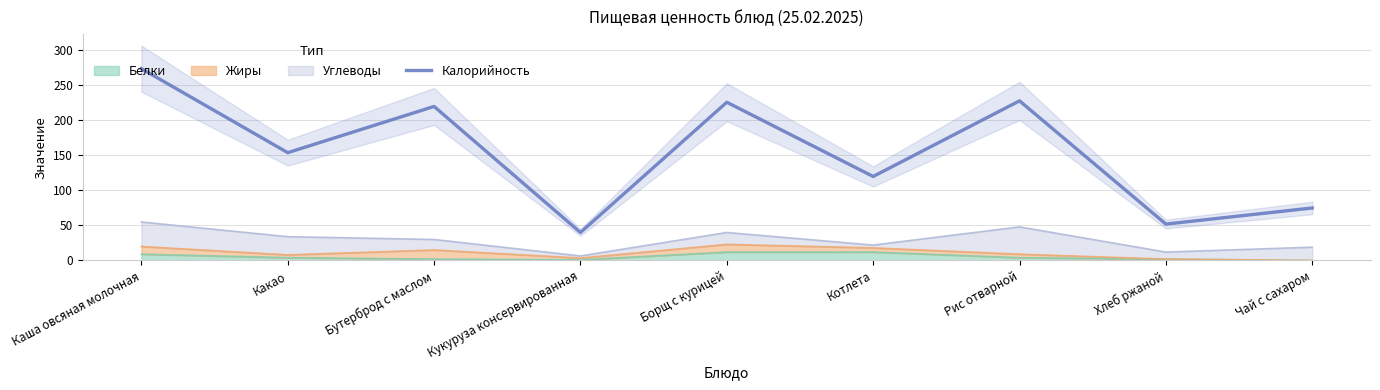

Which label corresponds to the smallest value in the chart?

Кукуруза консервированная